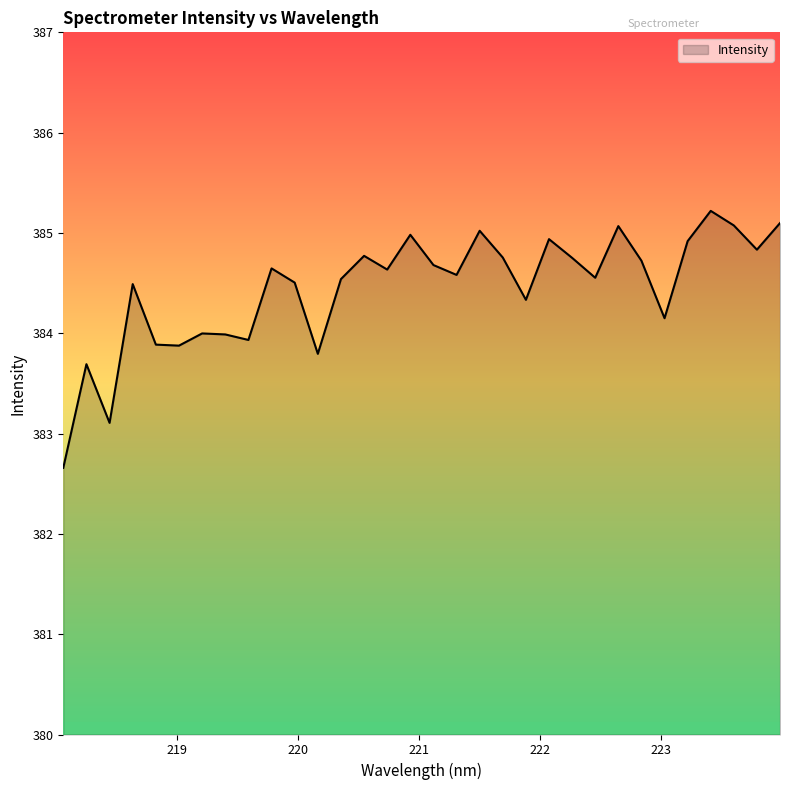

What is the difference between the maximum and minimum values?

2.6